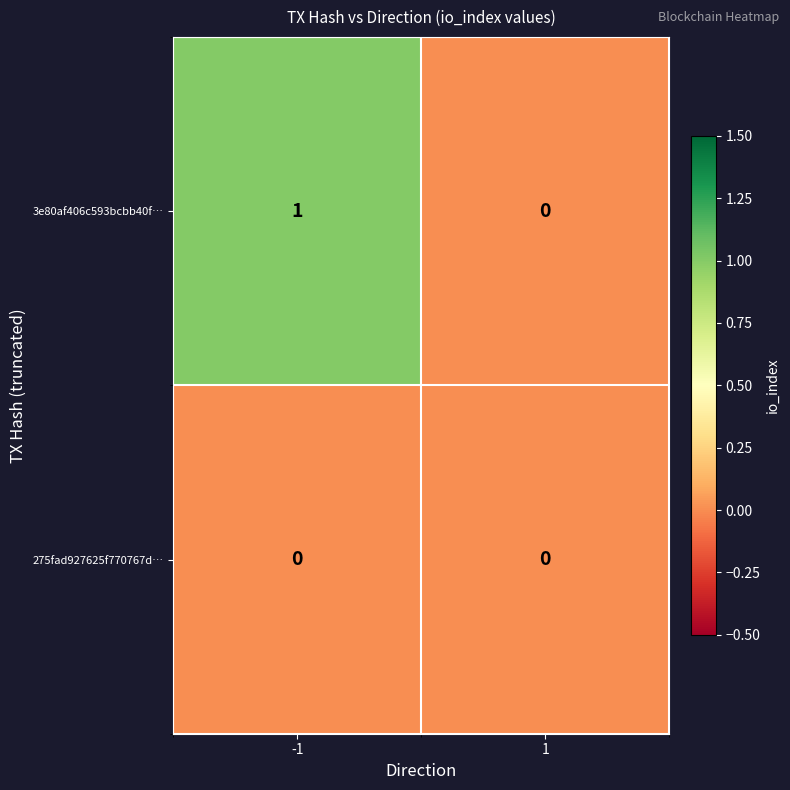

What is the difference between the highest and lowest values at -1?

1